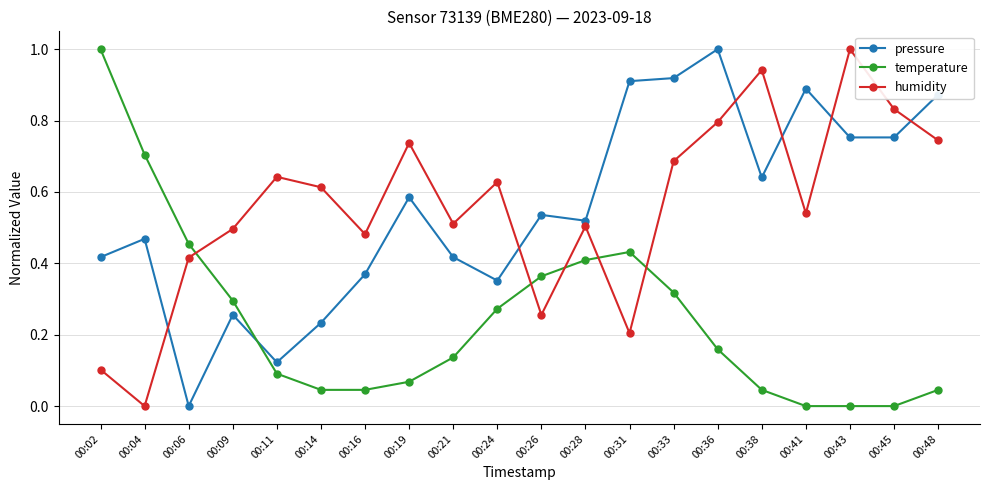

What is the spread (max minus min) of values at 00:43?

1.0